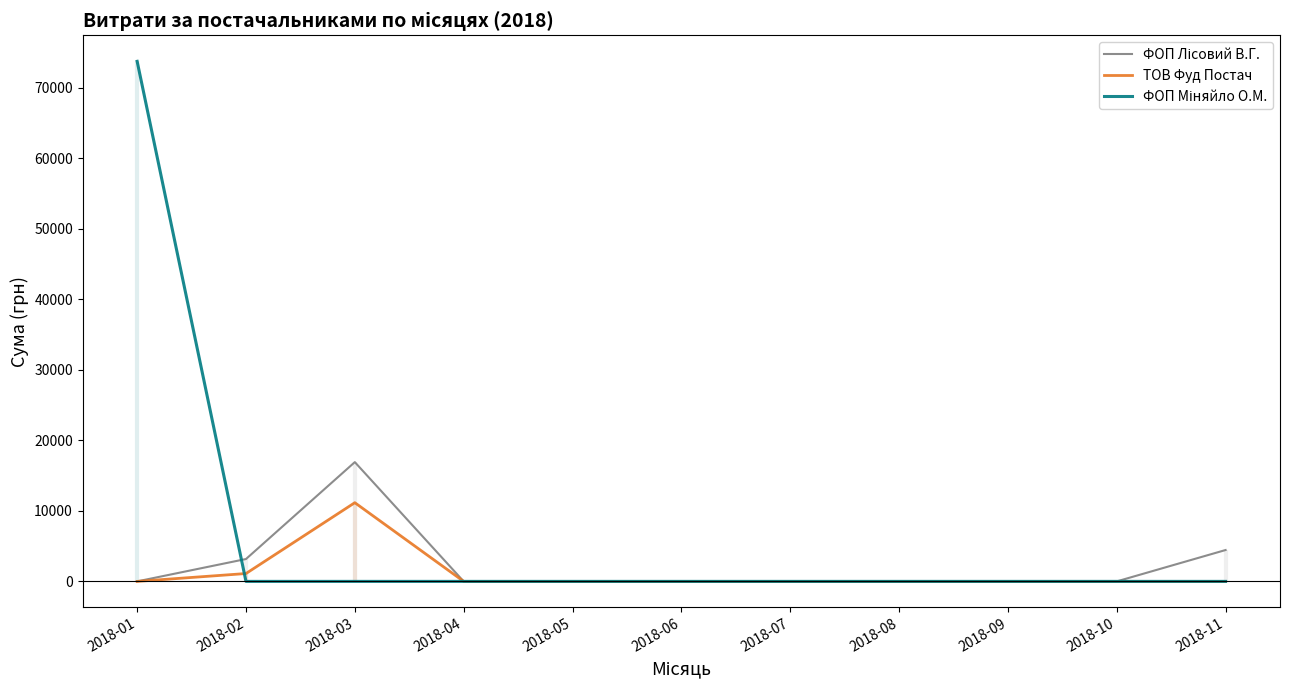

Does the chart display data point markers on the line(s)?

No